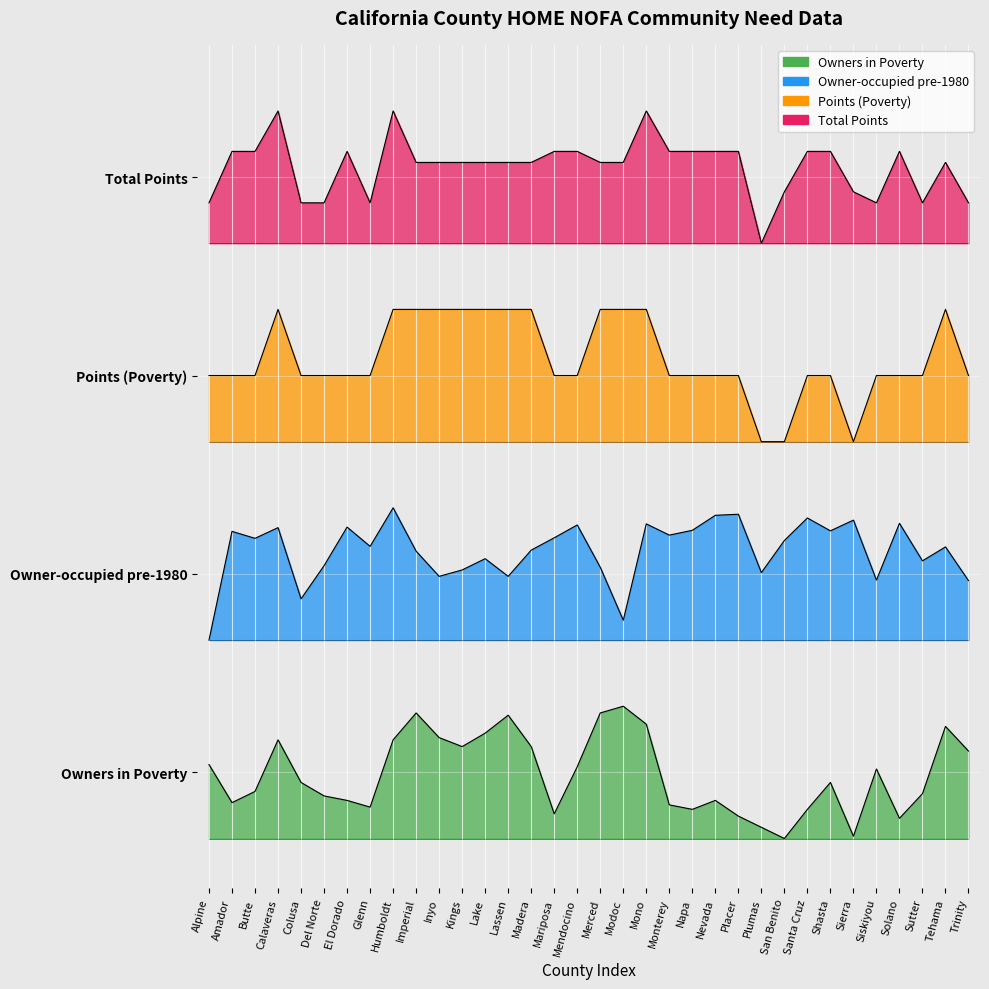

What is the difference between the Total Points values at Colusa and Kings?

0.2